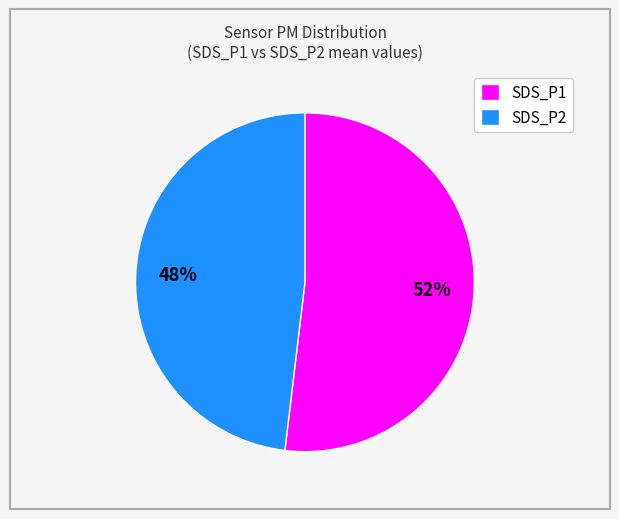

The SDS_P1 slice represents 52% of the pie. True or false?

True